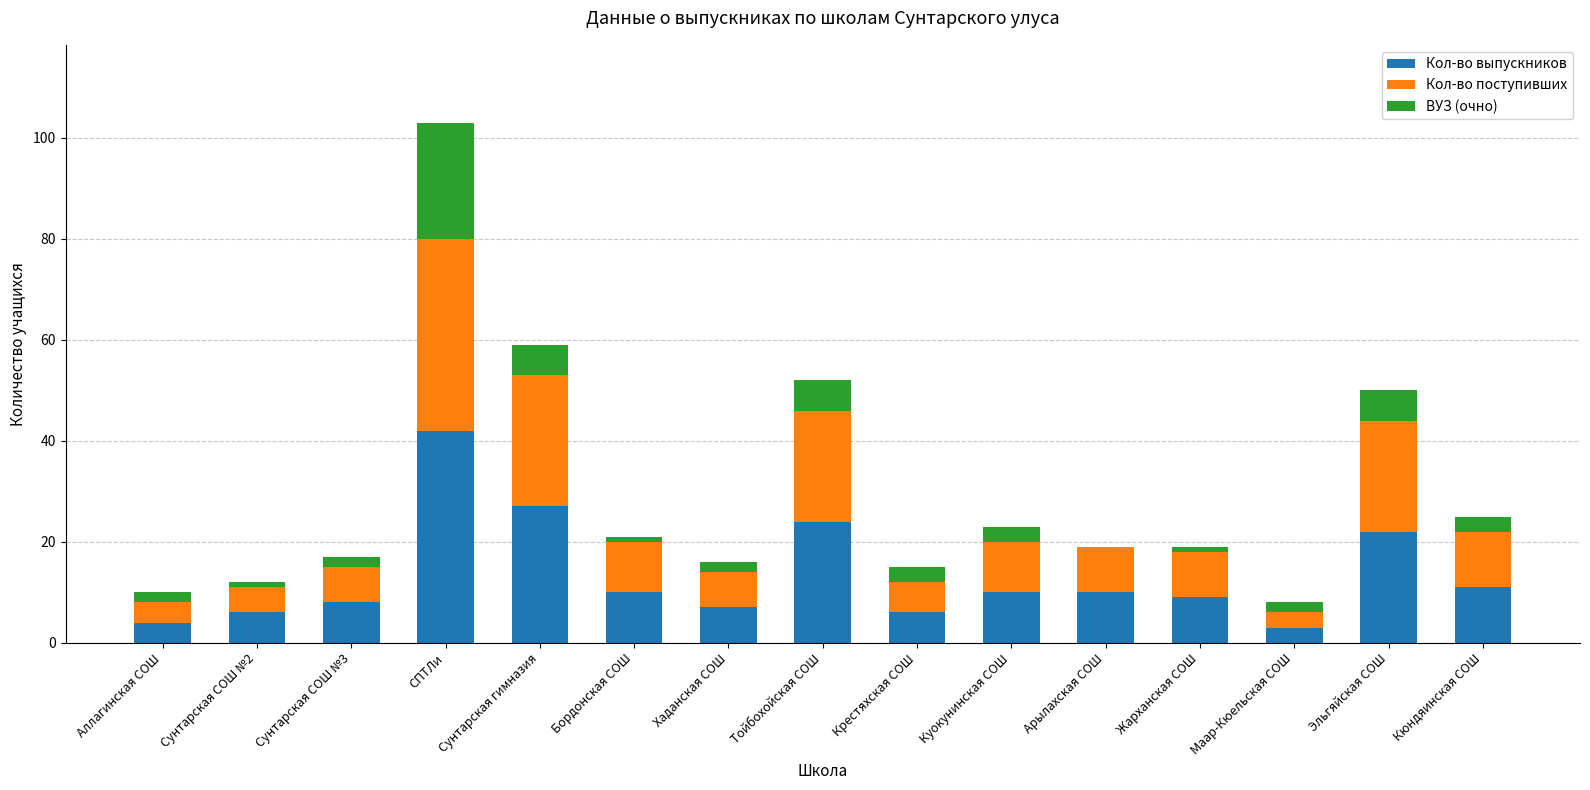

True or false: Кол-во выпускников has a value of 15 at Куокунинская СОШ.

False